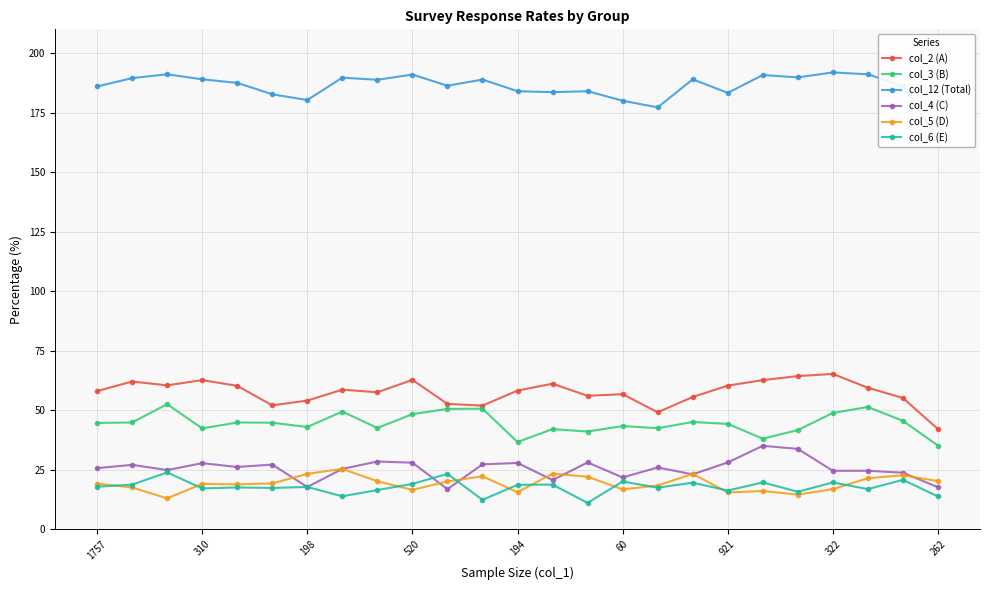

How many data points does each series have?

25